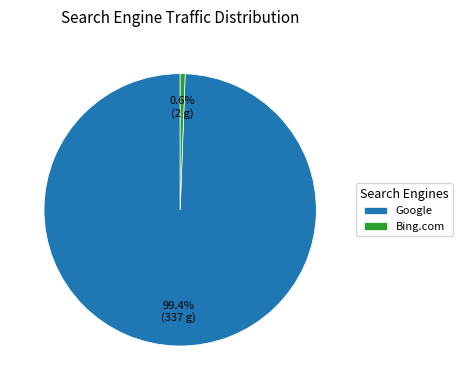

Between Bing.com and Google, which is larger?

Google